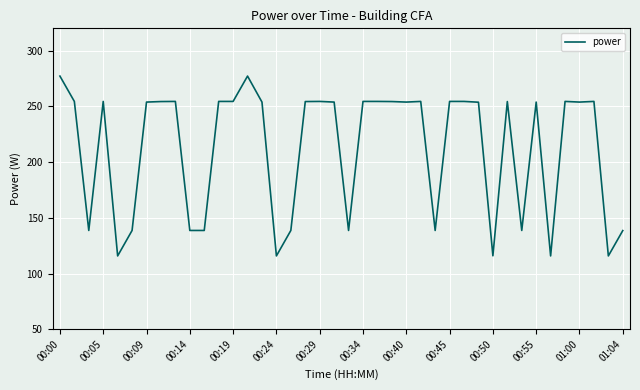

Is this an area chart (filled region under the line)?

No